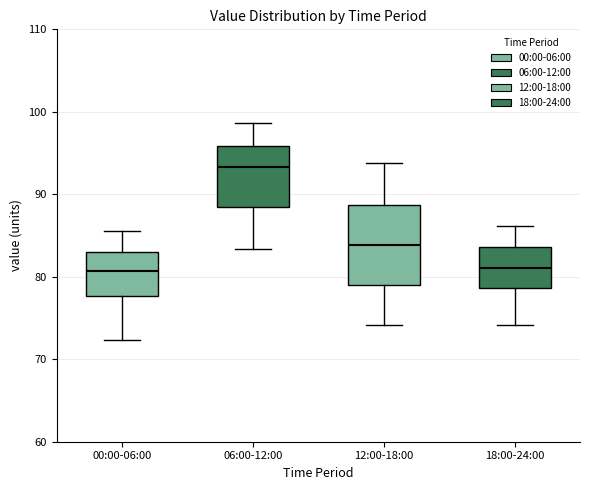

Comparing the boxes themselves (not the whiskers), which one is the tallest?

12:00-18:00